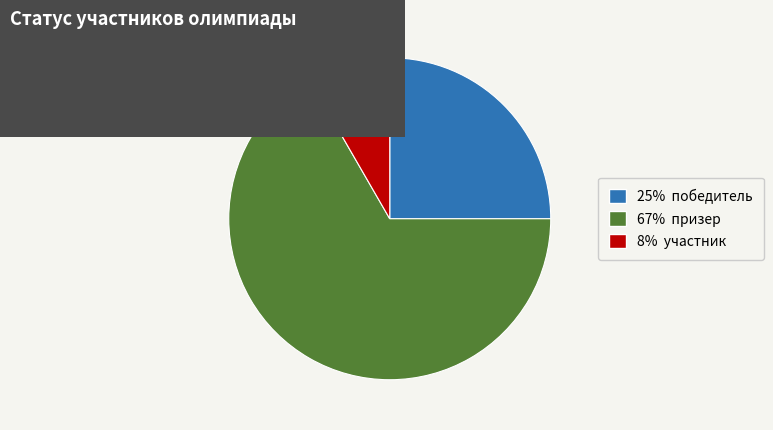

Is there a majority slice in this chart?

Yes